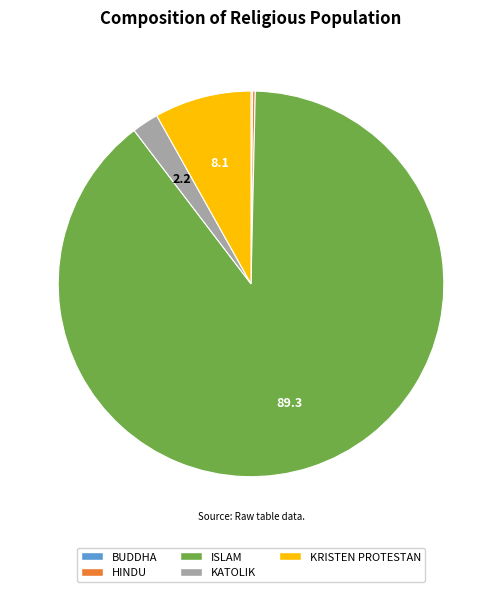

What is the largest slice in the pie chart?

ISLAM